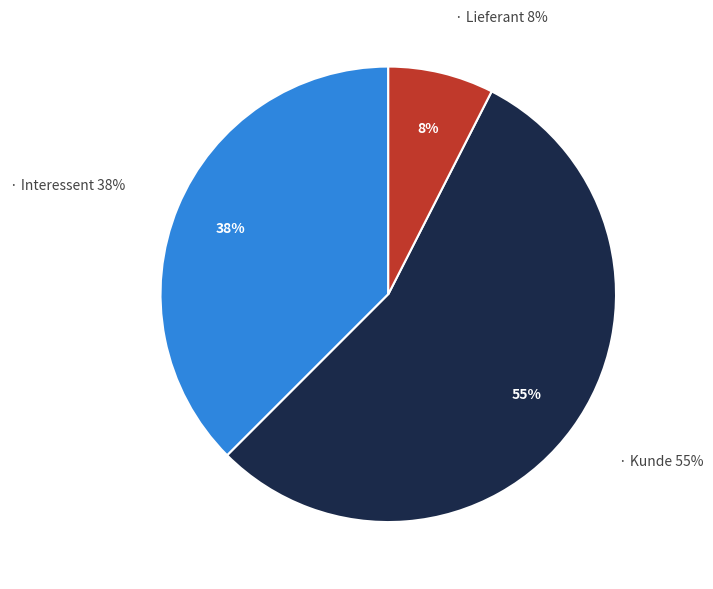

How many segments does this pie chart have?

3